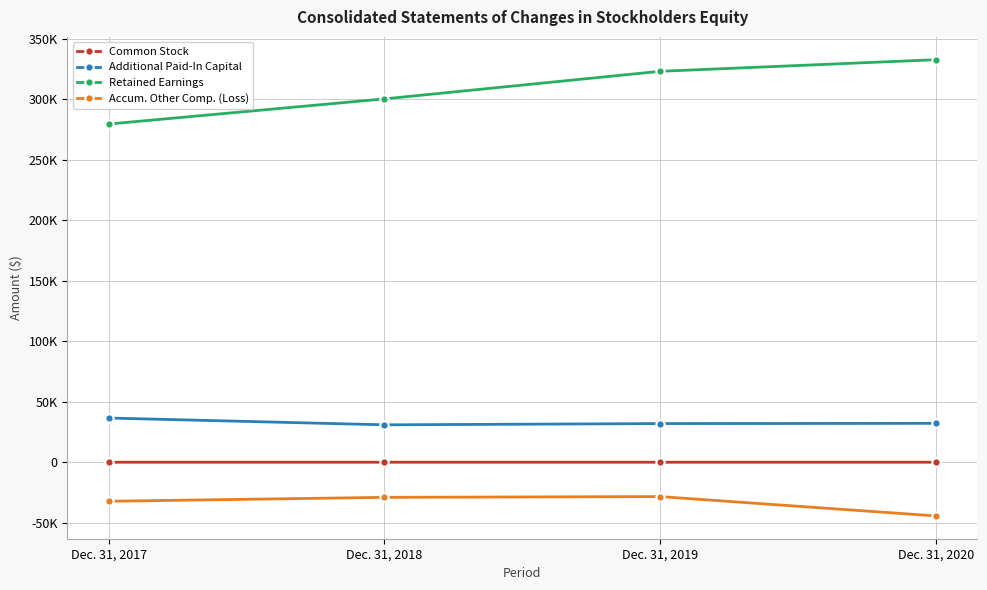

Which series has the largest total across all categories?

Retained Earnings